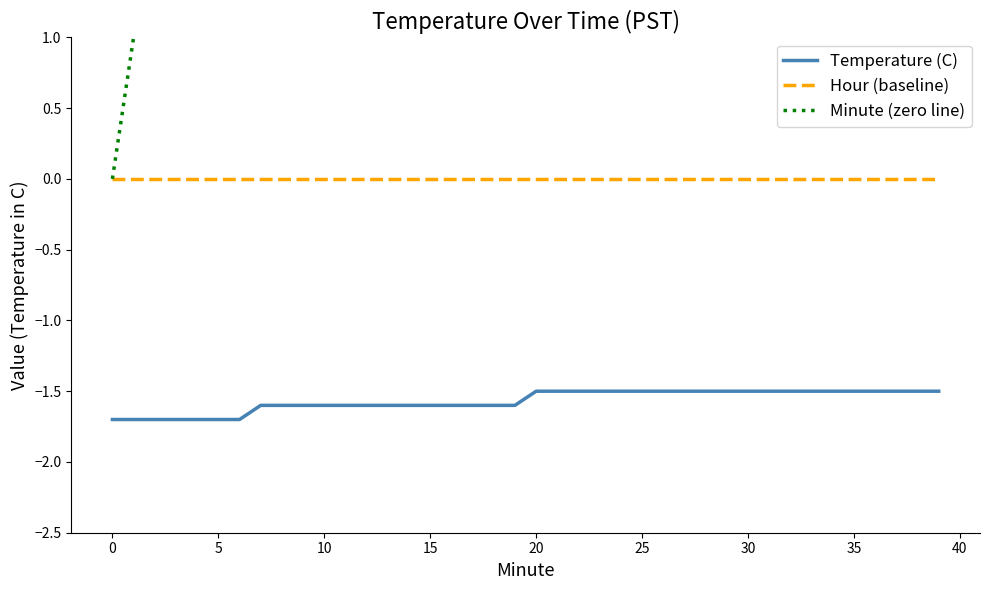

Between 29 and 37, which is larger?

29